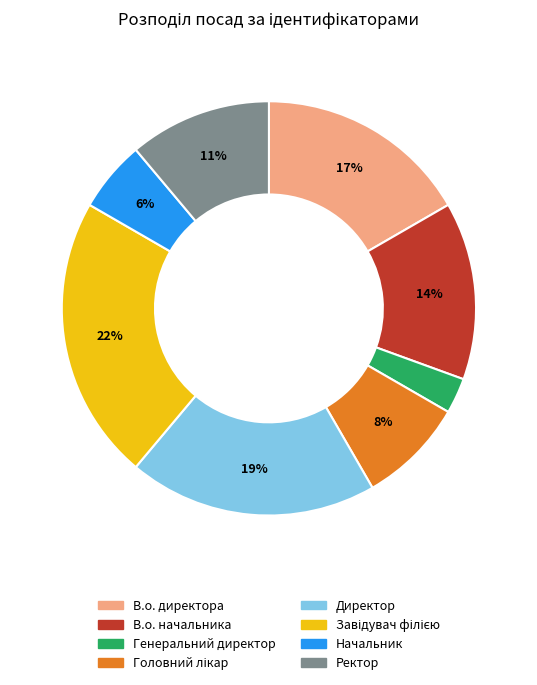

Does any single category account for the majority?

No